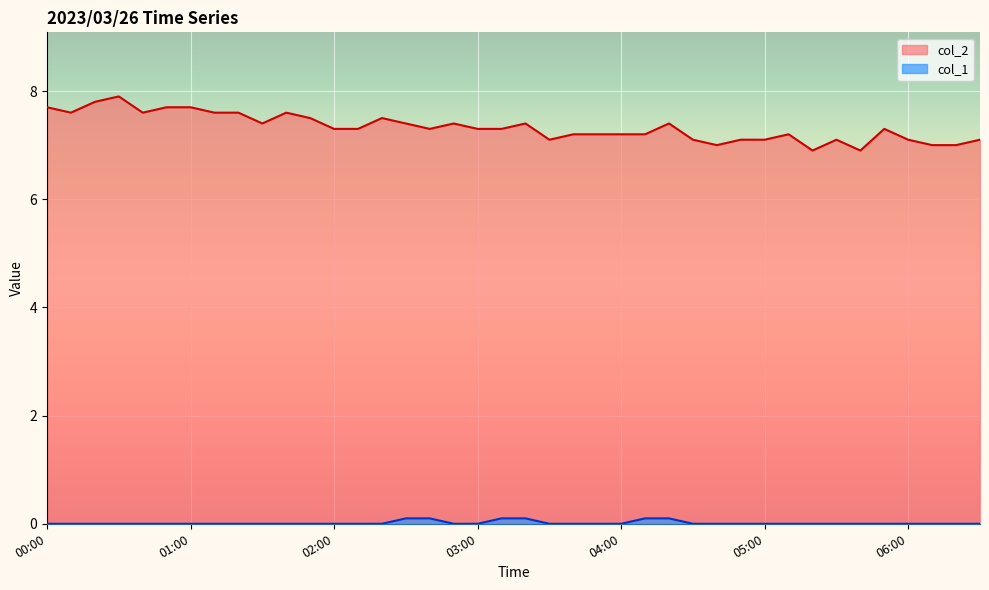

At which category is the sum across all series the highest?

00:30